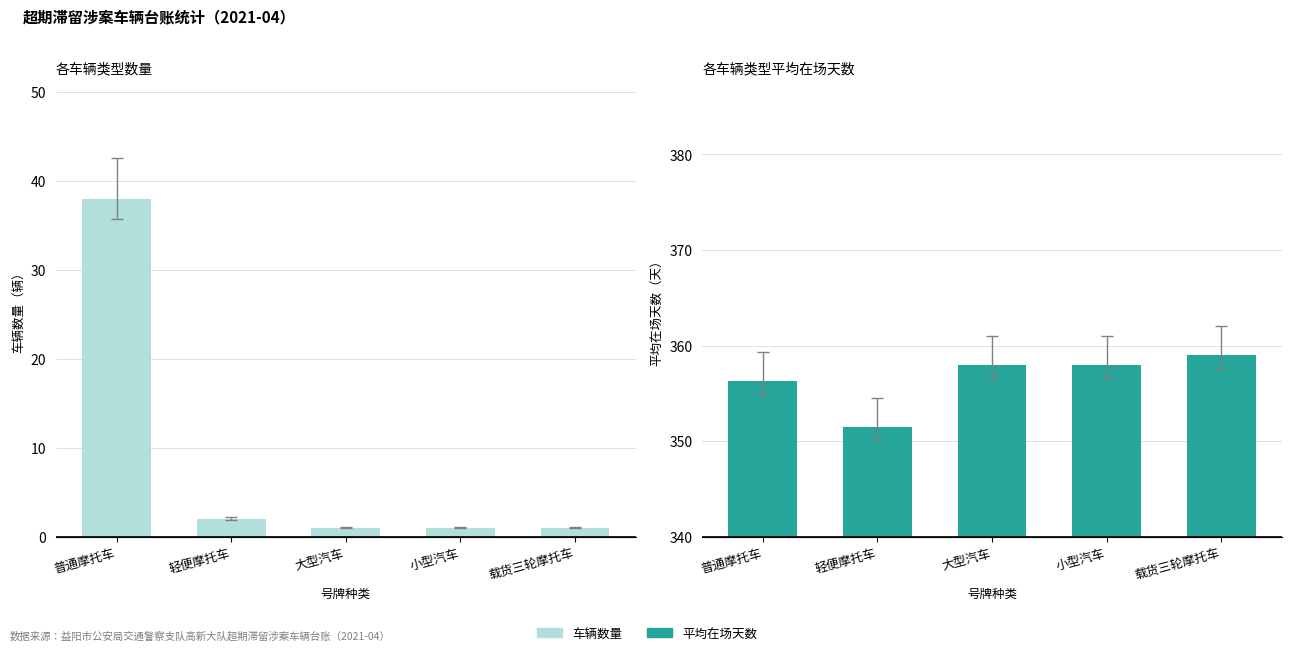

Reading left to right, list all the values displayed in this chart.

车辆数量: 38.0	2.0	1.0	1.0	1.0
平均在场天数: 356.3	351.5	358.0	358.0	359.0